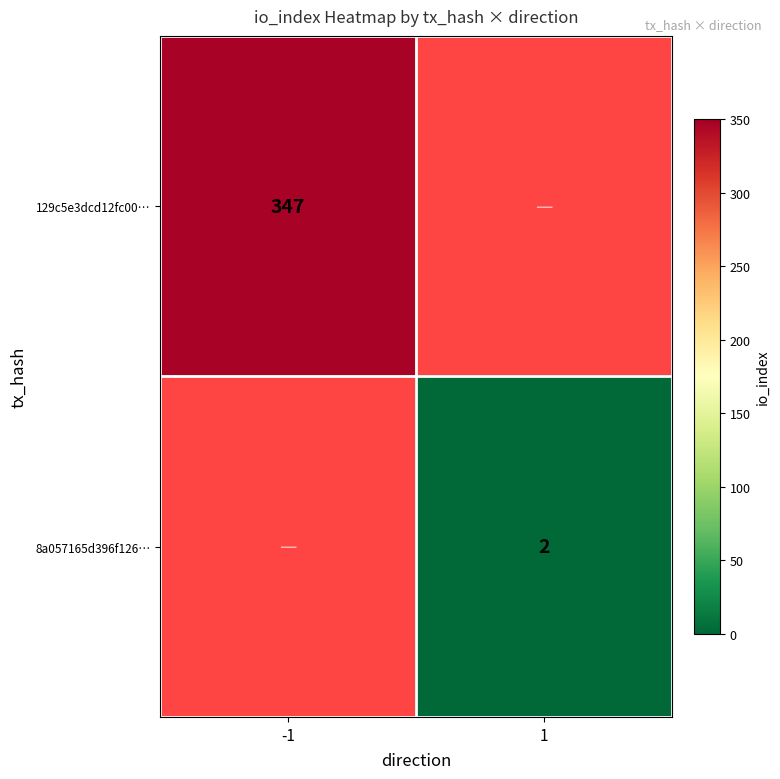

How many data points does each series have?

2